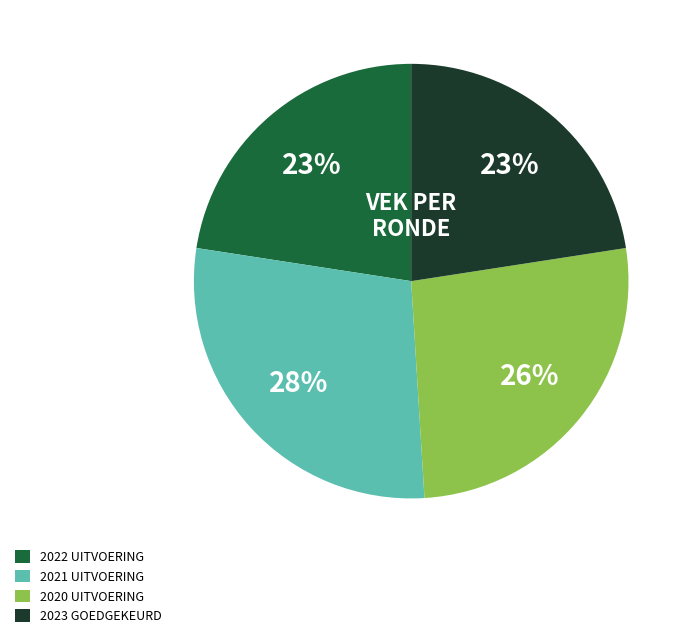

To the nearest percent, what is the average slice percentage?

25%